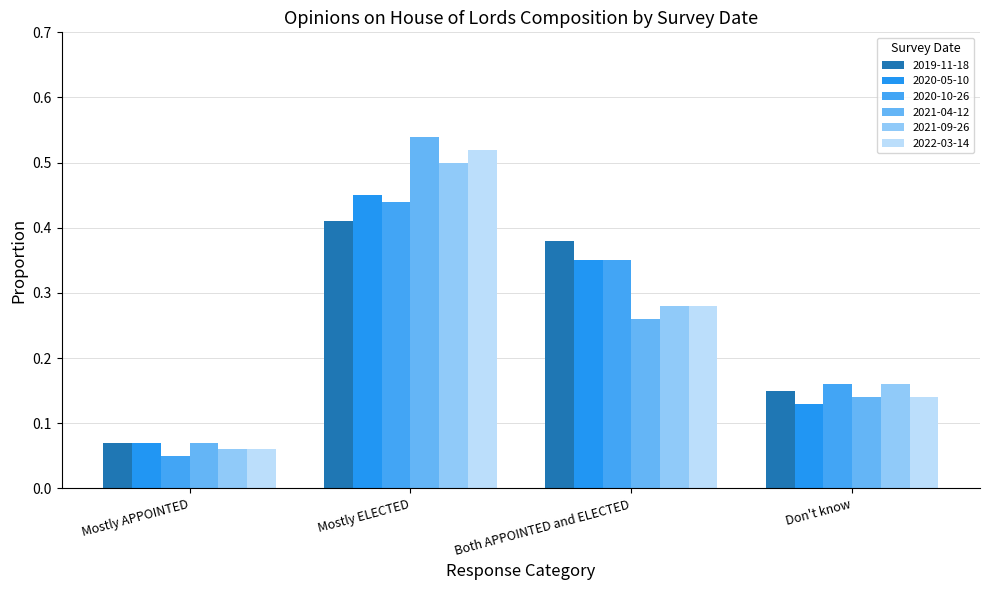

What are all the series names shown in the legend?

2019-11-18, 2020-05-10, 2020-10-26, 2021-04-12, 2021-09-26, 2022-03-14